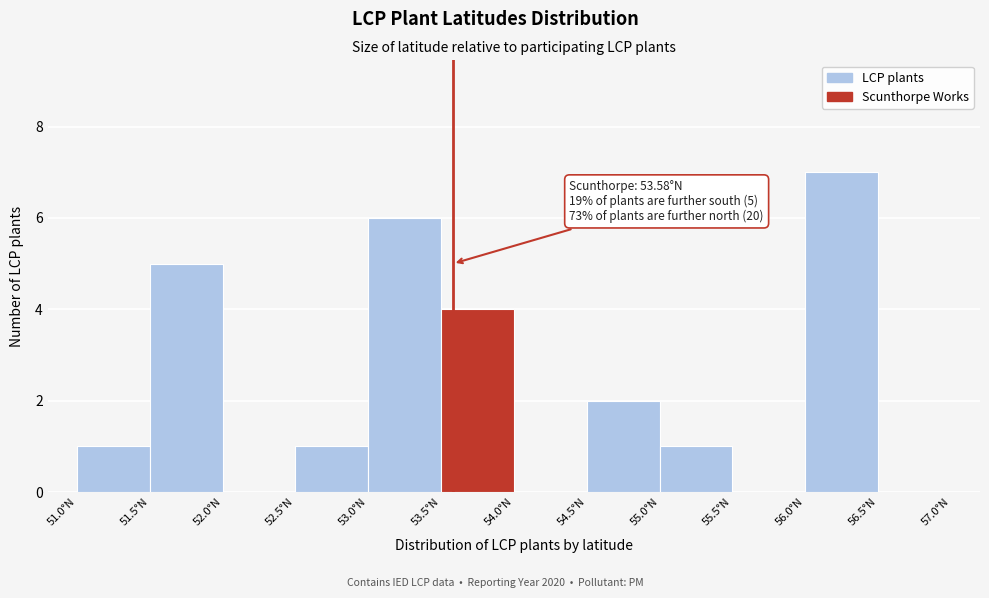

Over which range of the x-axis is the bar tallest?

56.0 to 56.5